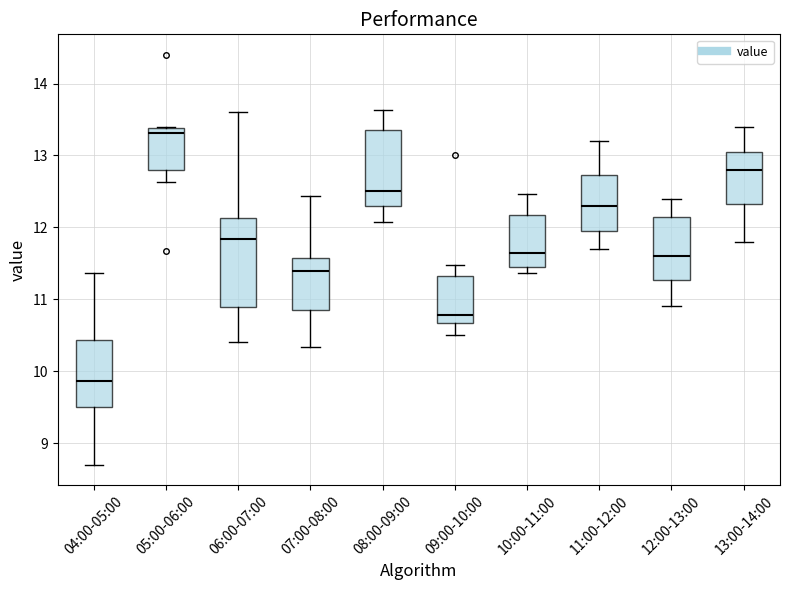

Comparing the boxes themselves (not the whiskers), which one is the tallest?

06:00-07:00